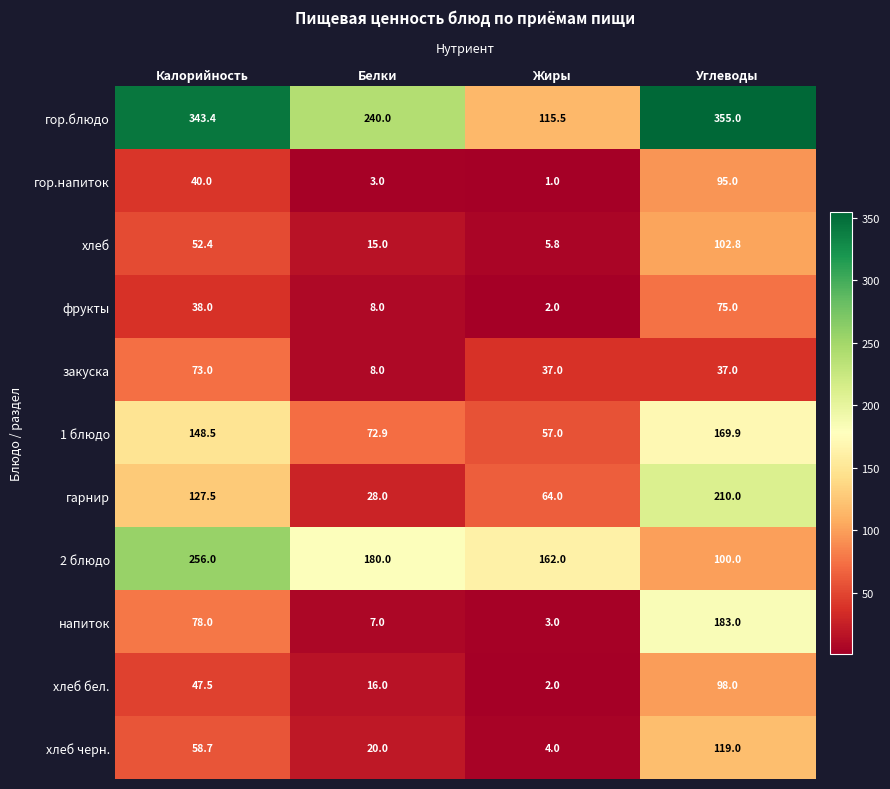

List the labels in order of хлеб черн. value, largest first.

Углеводы, Калорийность, Белки, Жиры